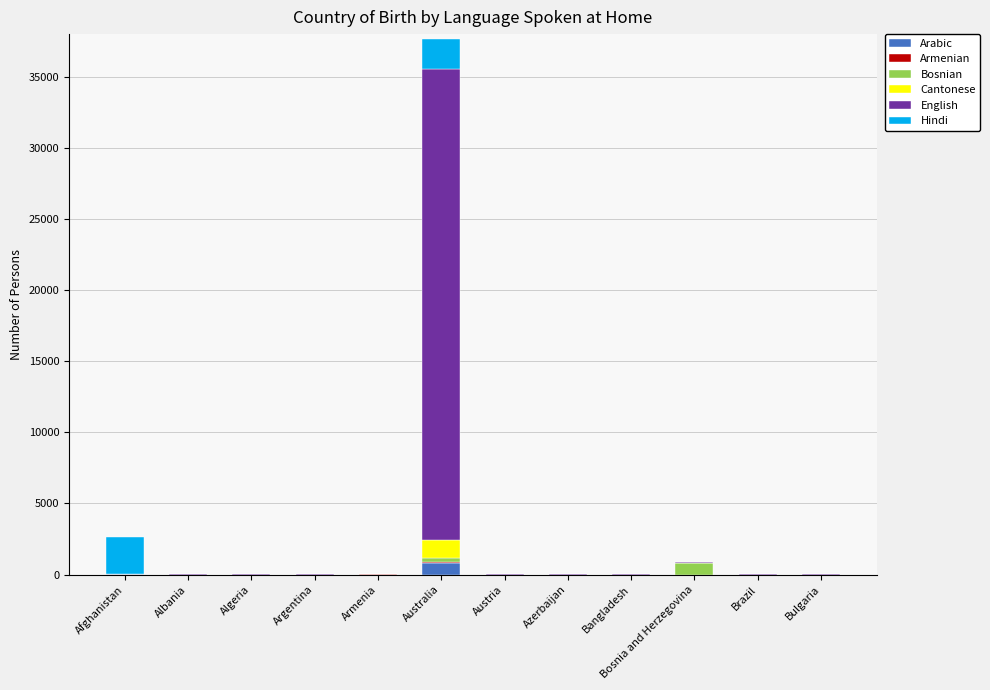

At which label does Arabic reach its peak?

Australia